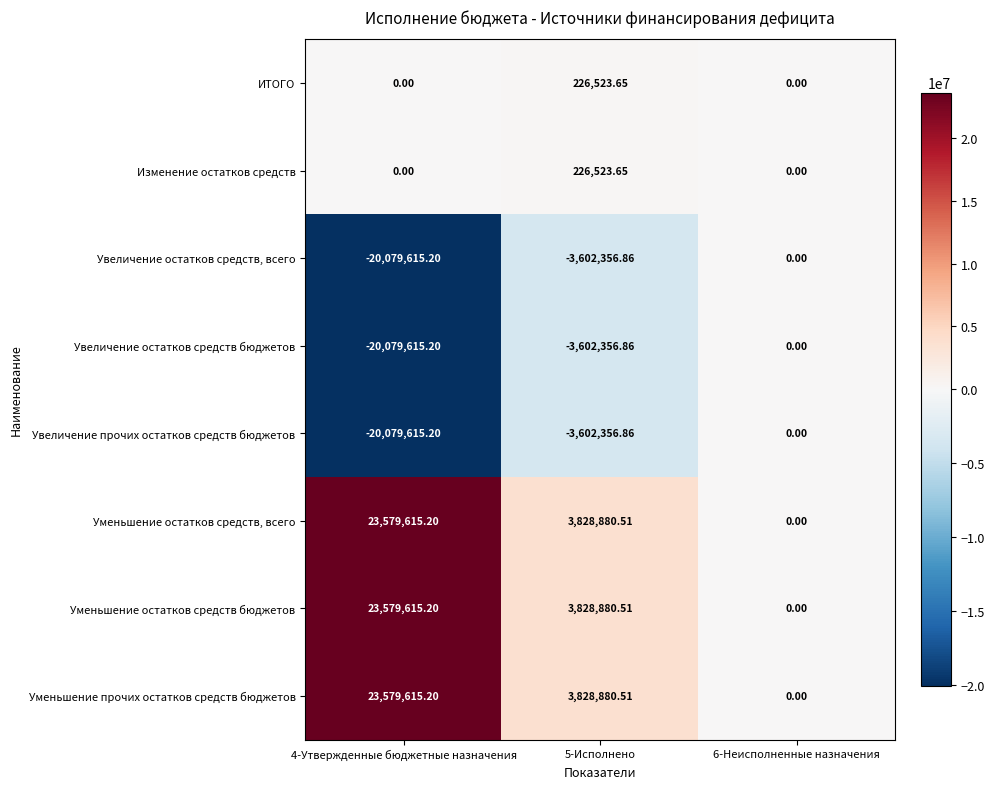

How many negative values does the Увеличение прочих остатков средств бюджетов series have?

2